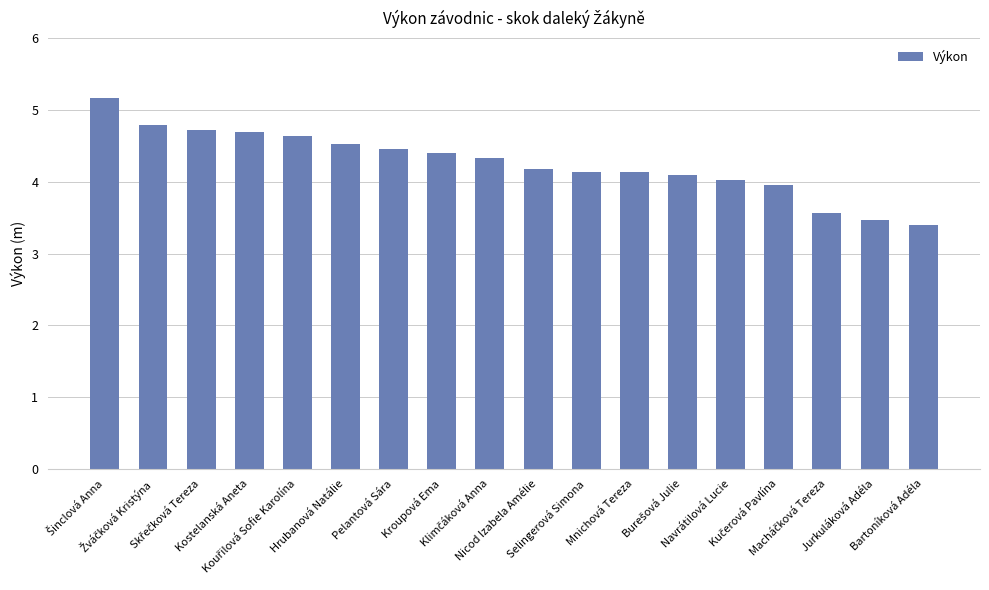

Are the bars horizontal?

No